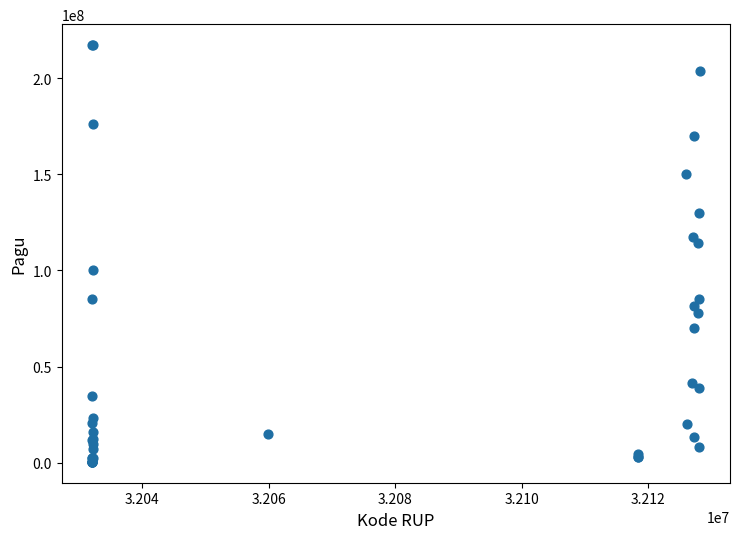

What Y value in the scatter plot is closest to 108830000?

114296000